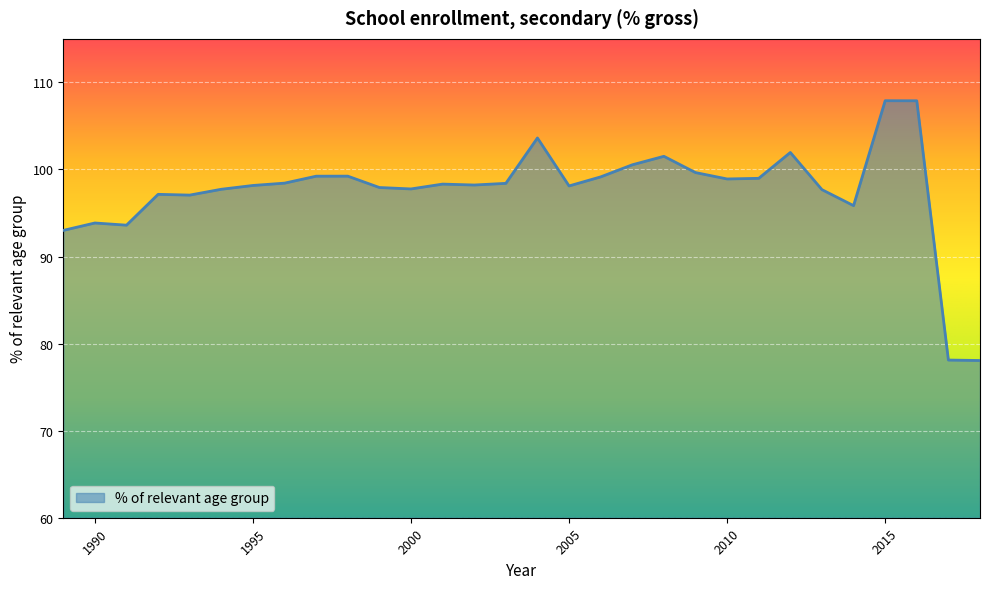

What is the difference between the maximum and minimum values?

29.8